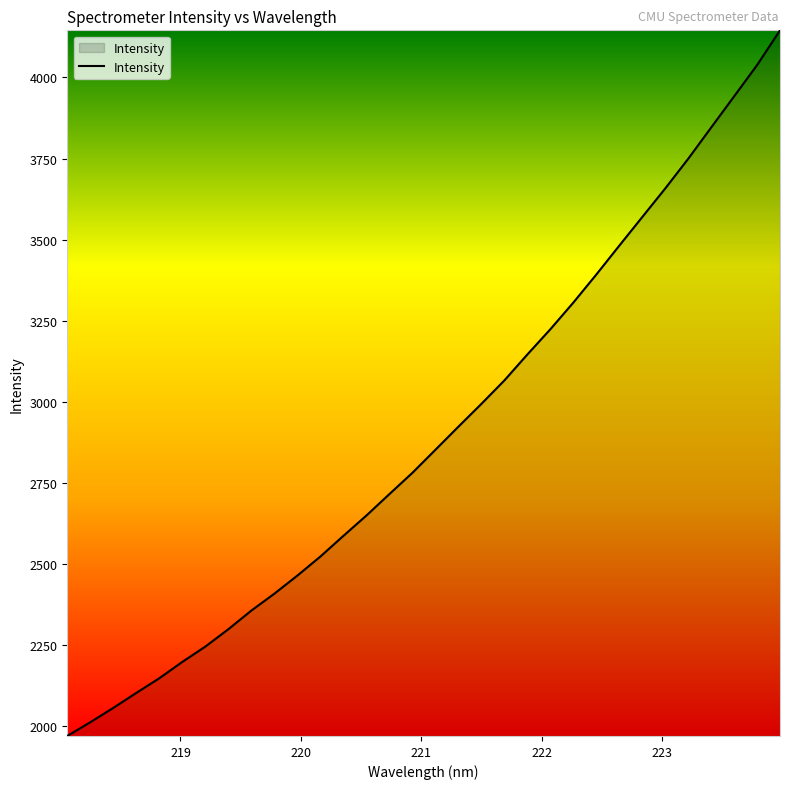

How many lines are shown in the chart?

1